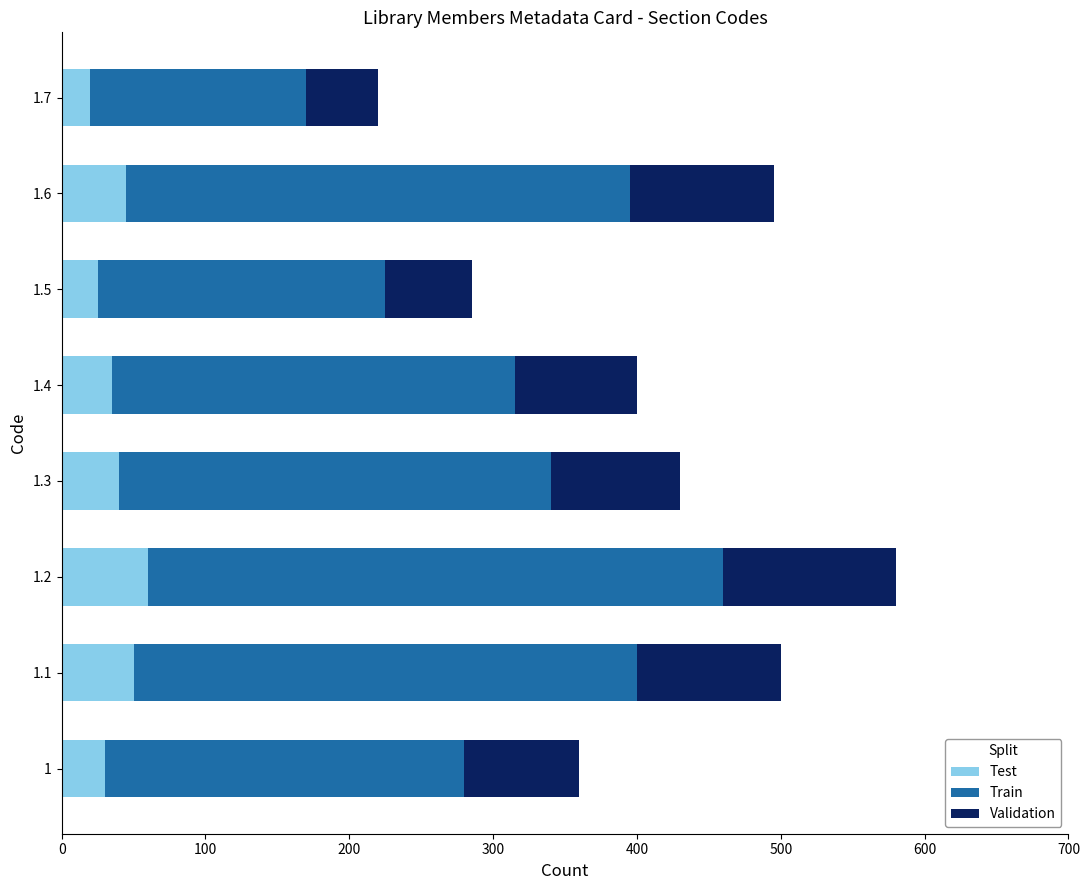

What is the maximum value for Test?

60